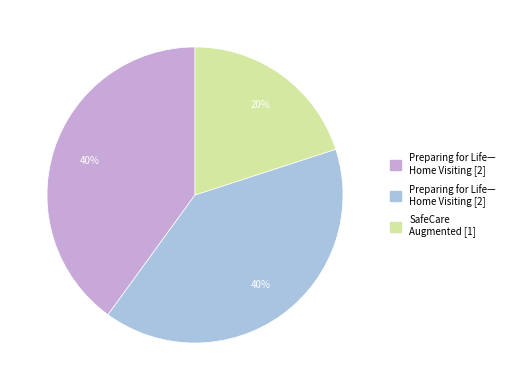

Count the number of slices in the pie.

3